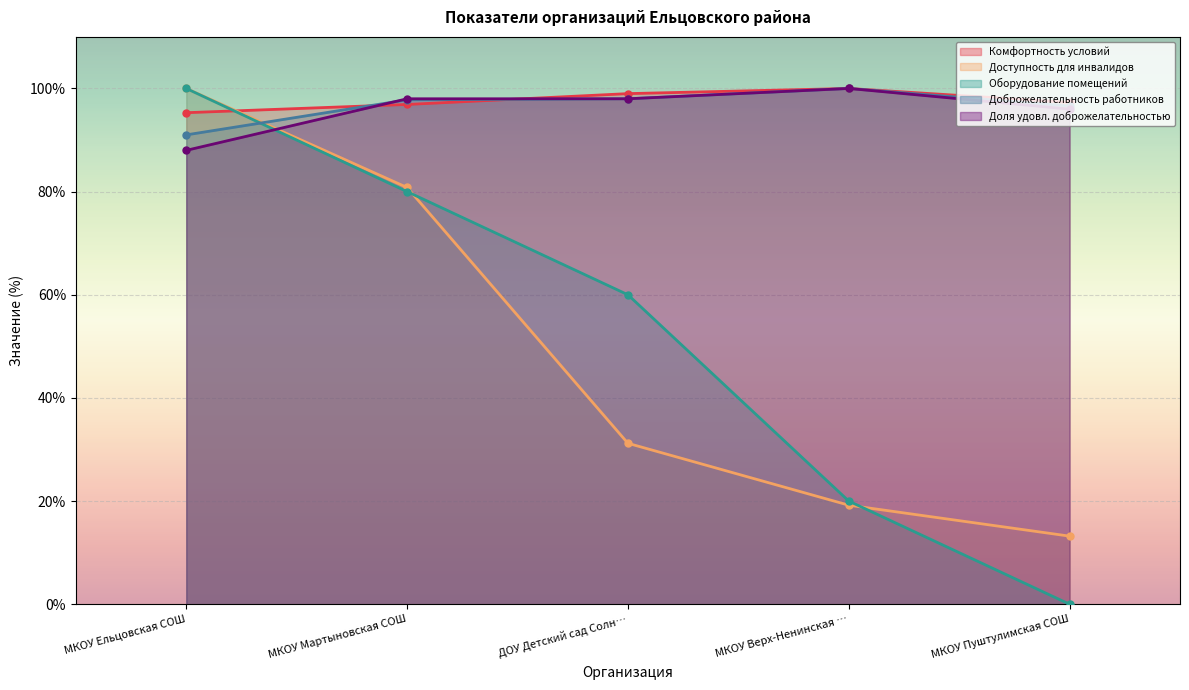

At which category does the chart reach its minimum across all series?

МКОУ Пуштулимская СОШ